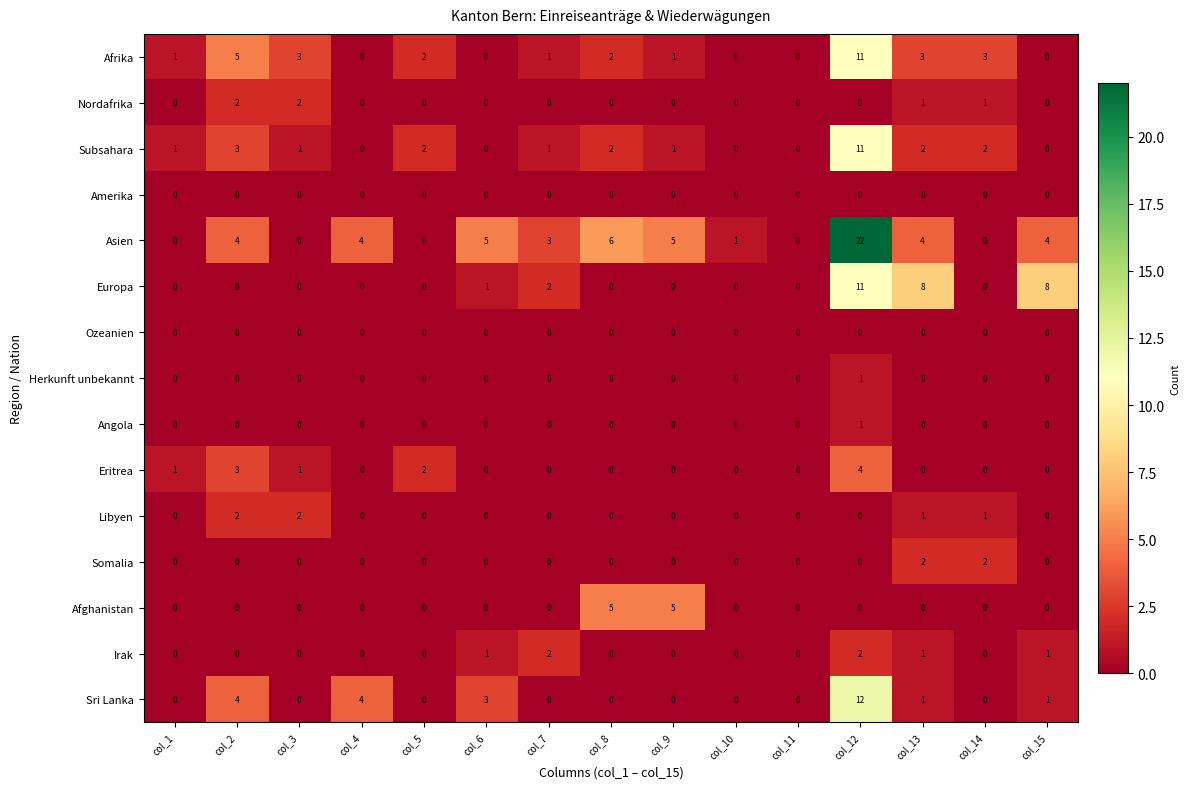

The value of Eritrea at col_14 is -2. True or false?

False